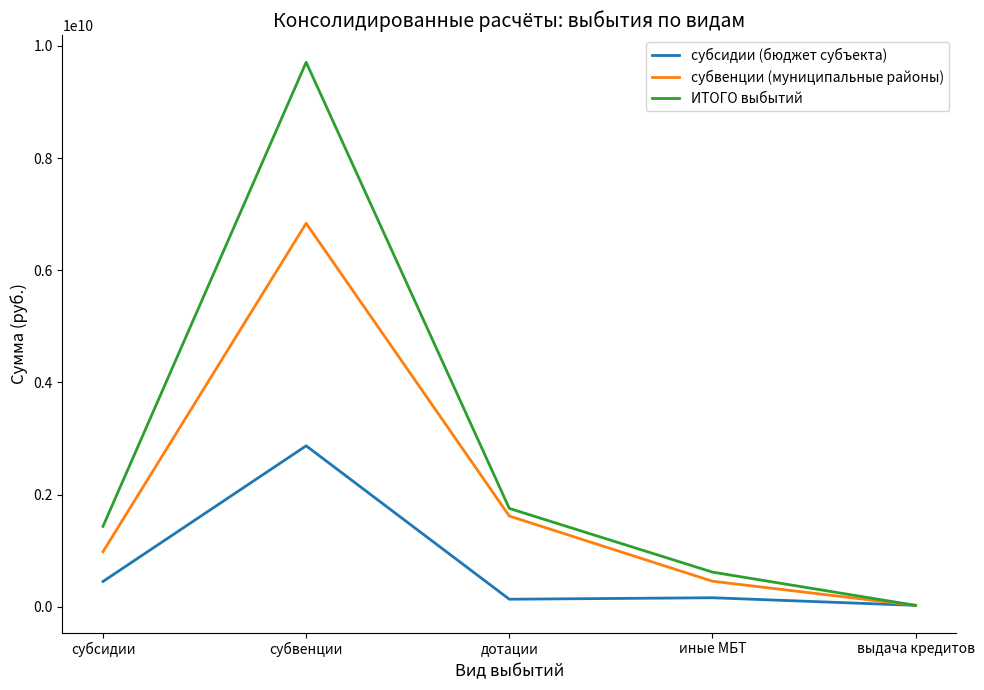

What is the difference between the highest and lowest values at субвенции?

6838605255.8